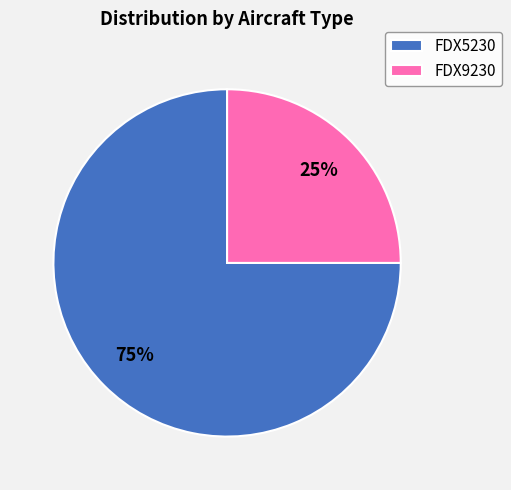

To the nearest percent, what is the combined percentage of FDX5230 and FDX9230?

100%